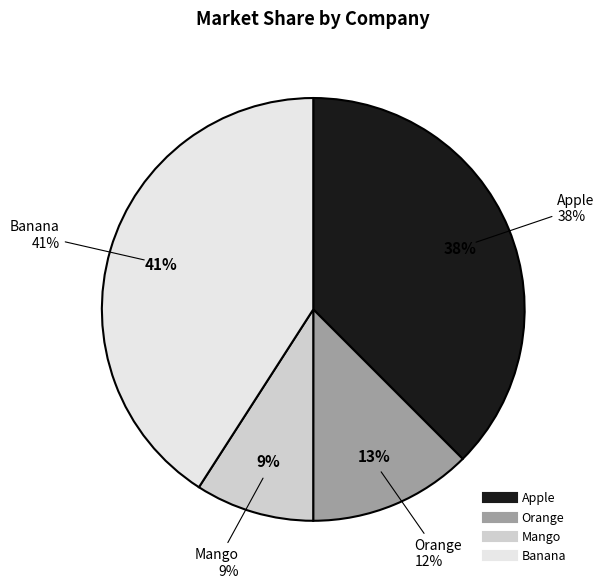

Is it true that Mango is 9% of the pie?

True